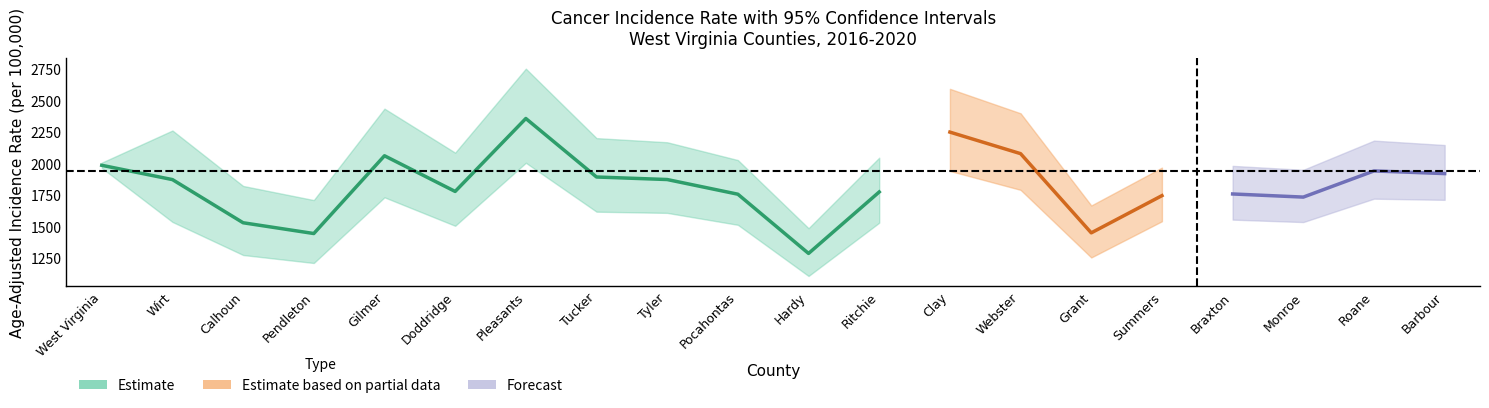

At which label does upper_ci reach its minimum?

Hardy